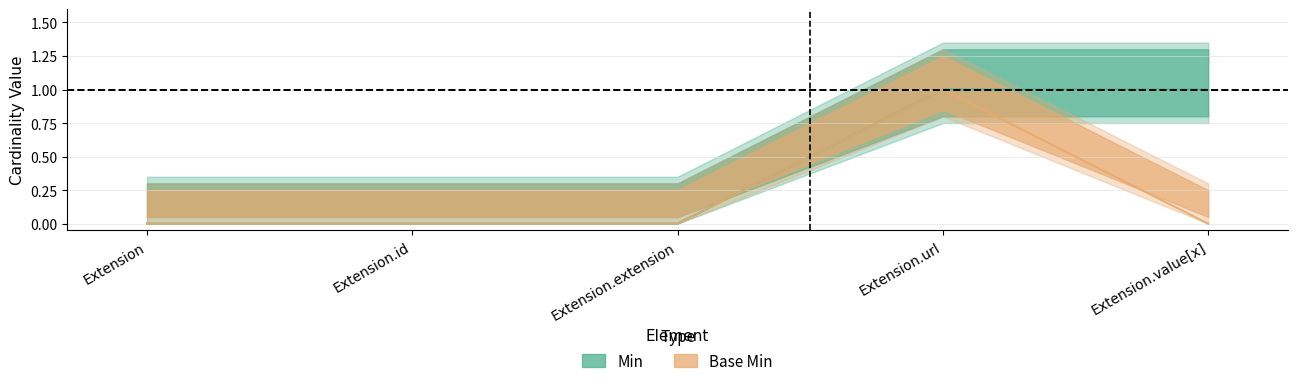

How many categories are shown in the chart?

5